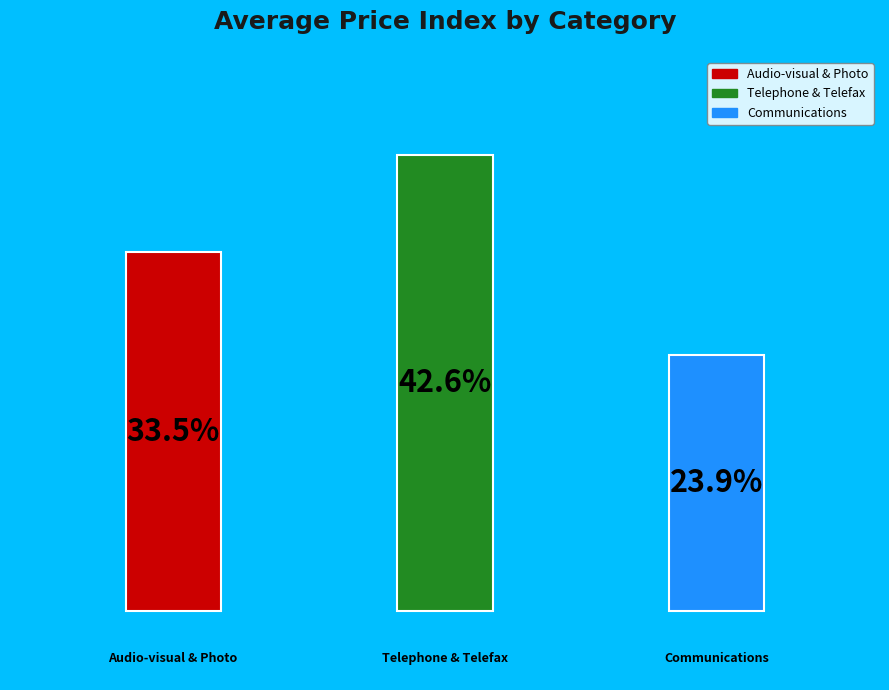

The Communications slice represents 24% of the pie. True or false?

True